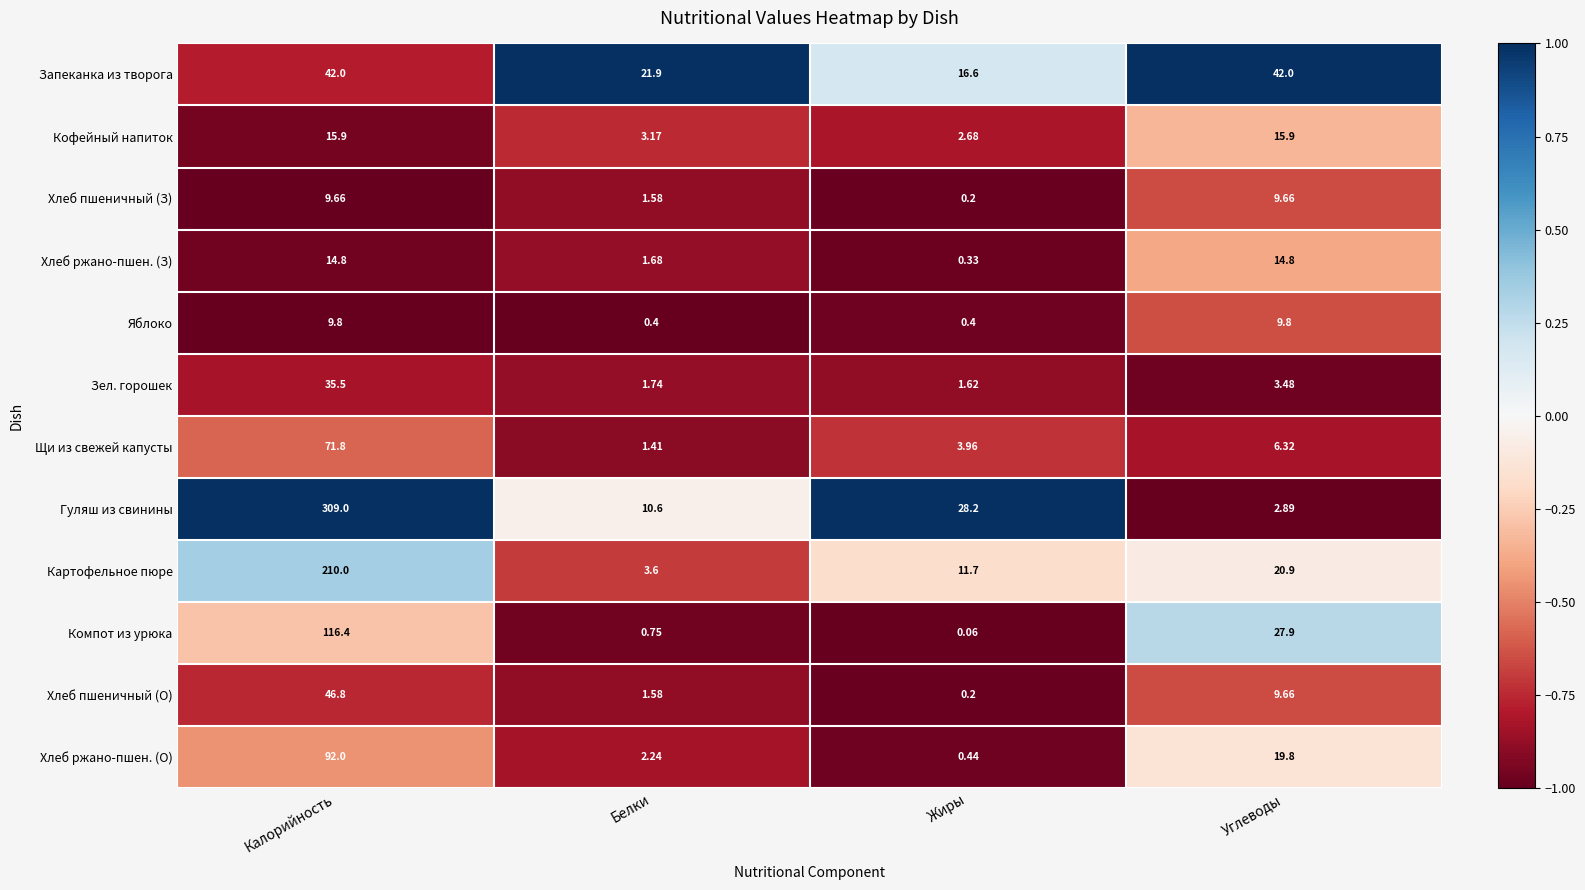

Is the value of Хлеб ржано-пшен. (З) at Белки greater than the value of Щи из свежей капусты at Калорийность?

No